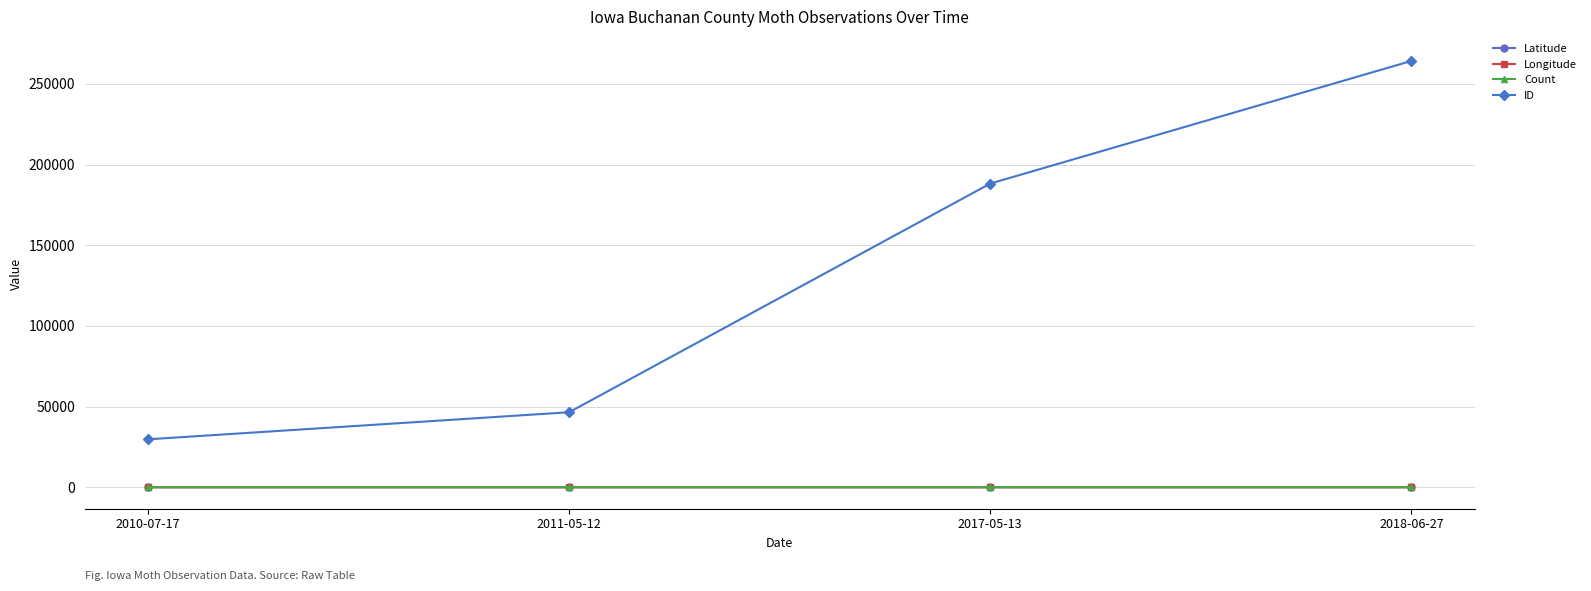

Count the number of data series in this chart.

4